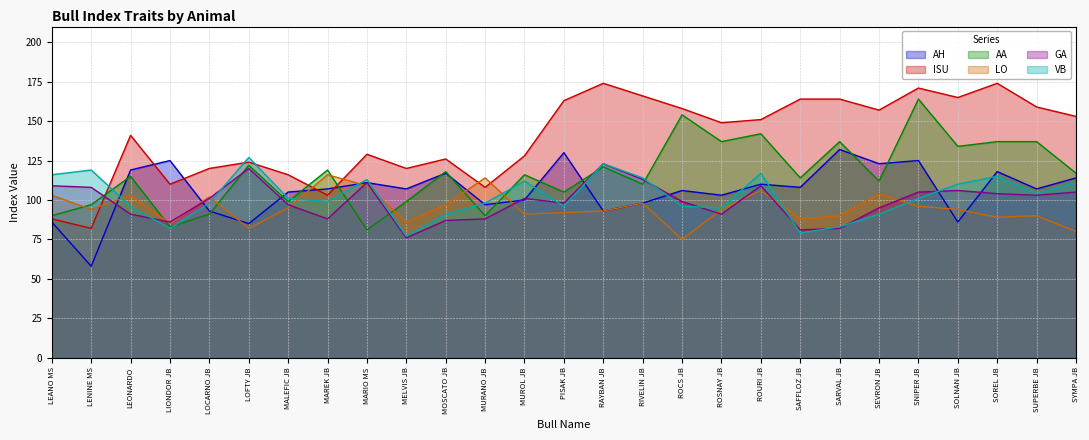

How many categories are shown in the chart?

27